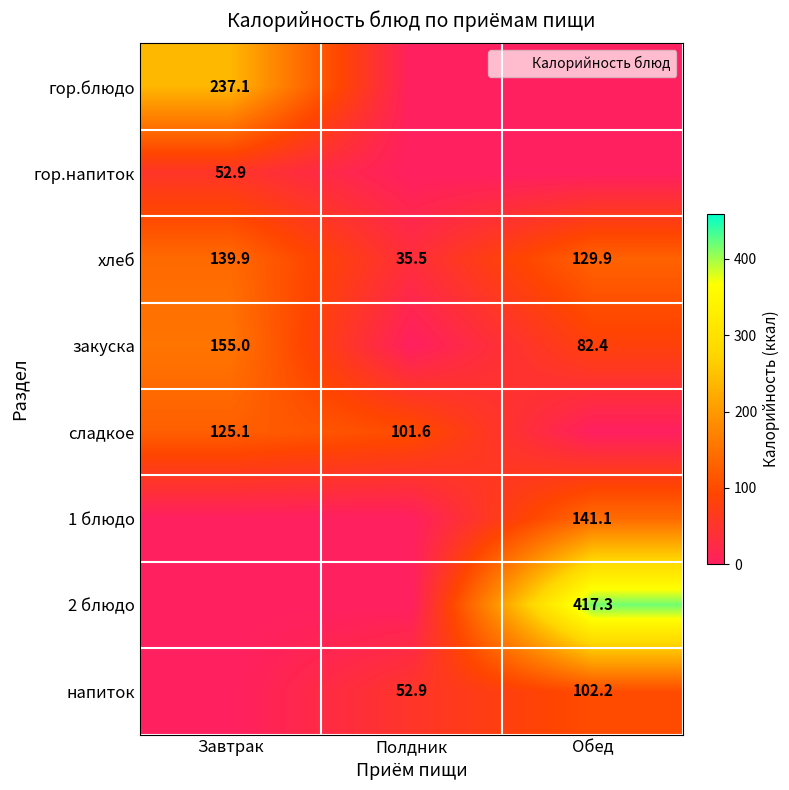

How many values in the гор.напиток series exceed 0?

1